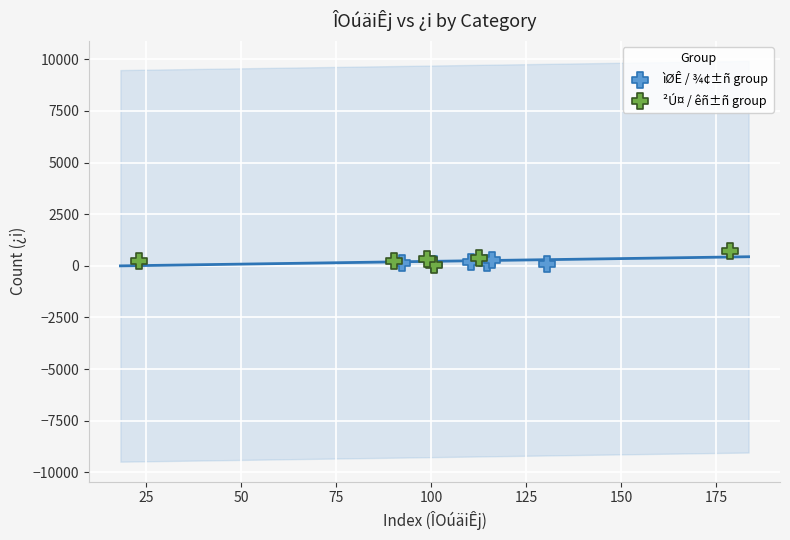

What are all the series names shown in the legend?

ìØÊ / ¾¢±ñ group, ²Ú¤ / êñ±ñ group